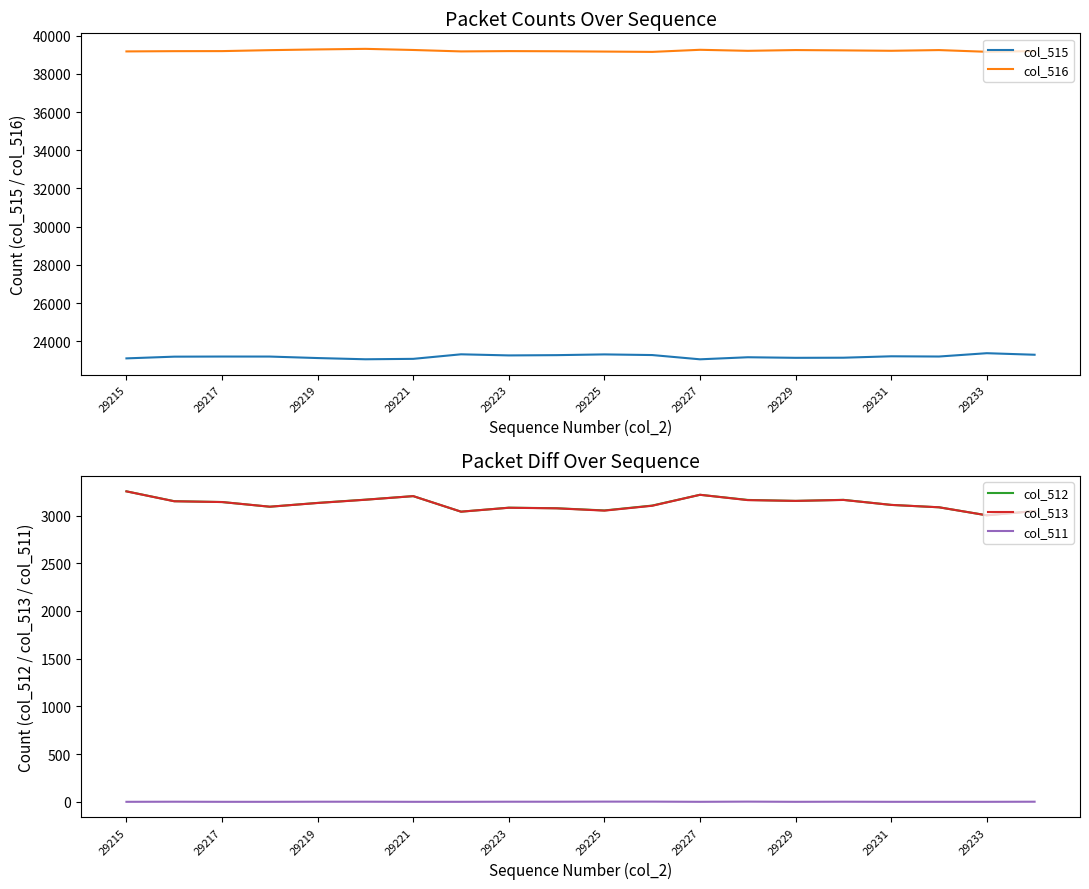

Does the chart display data point markers on the line(s)?

No